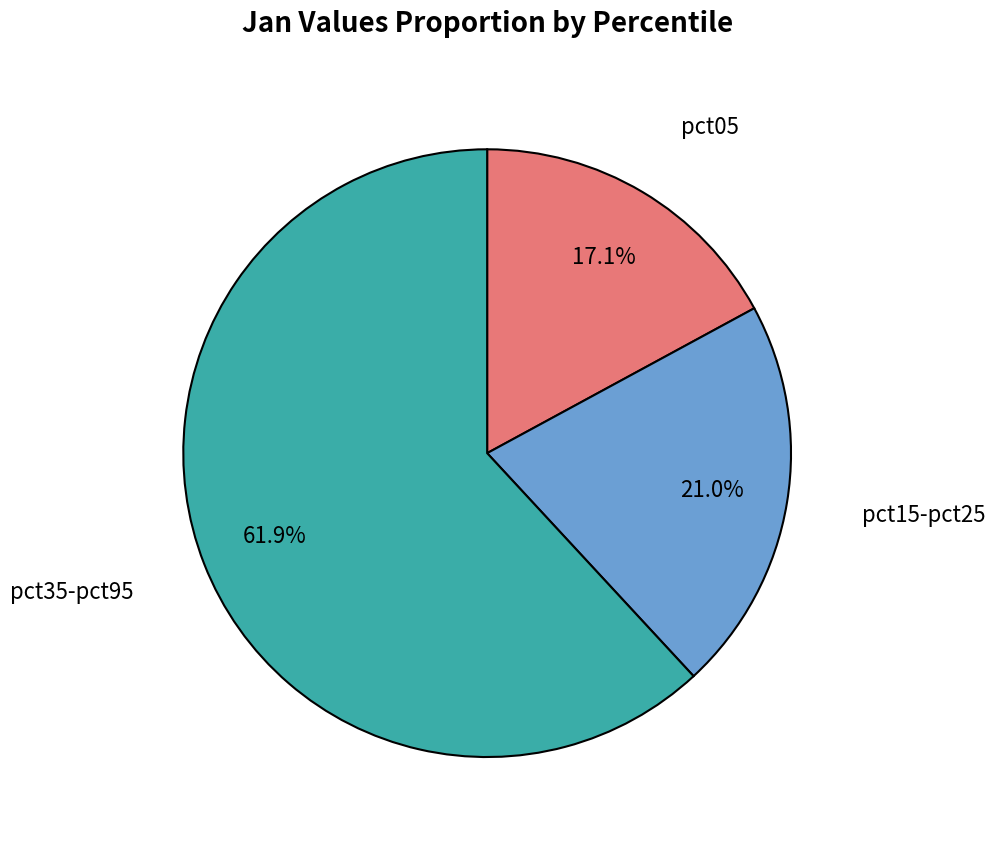

Count the number of slices in the pie.

3